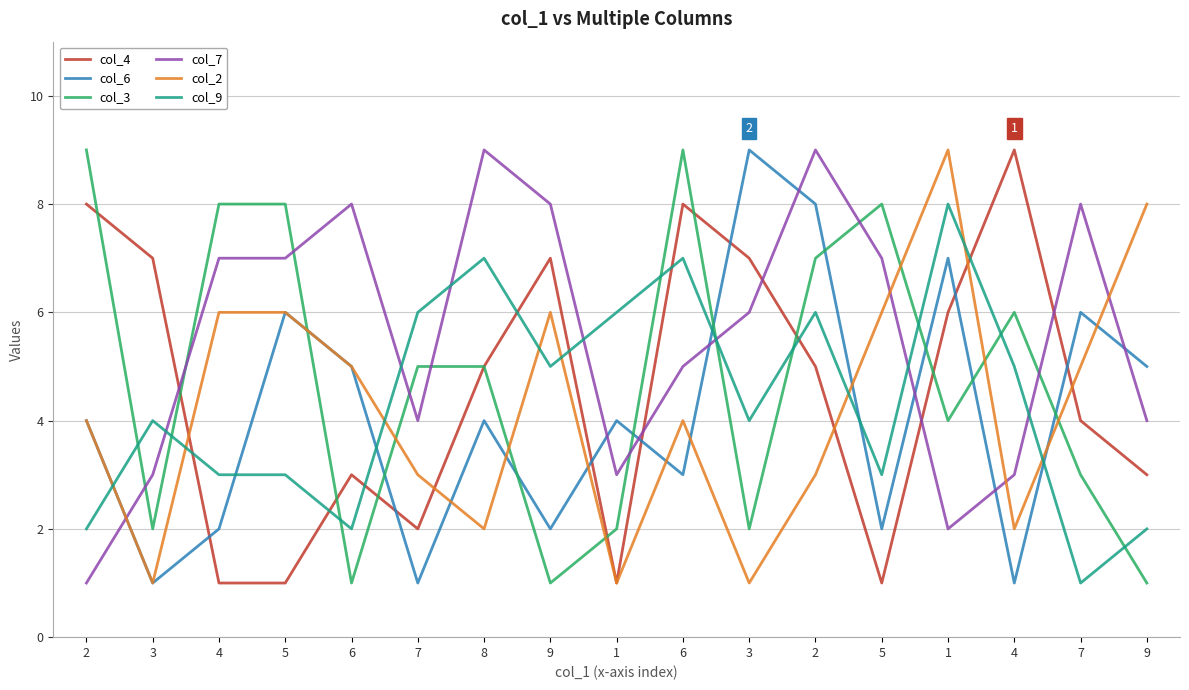

Which series has the largest total across all categories?

col_7